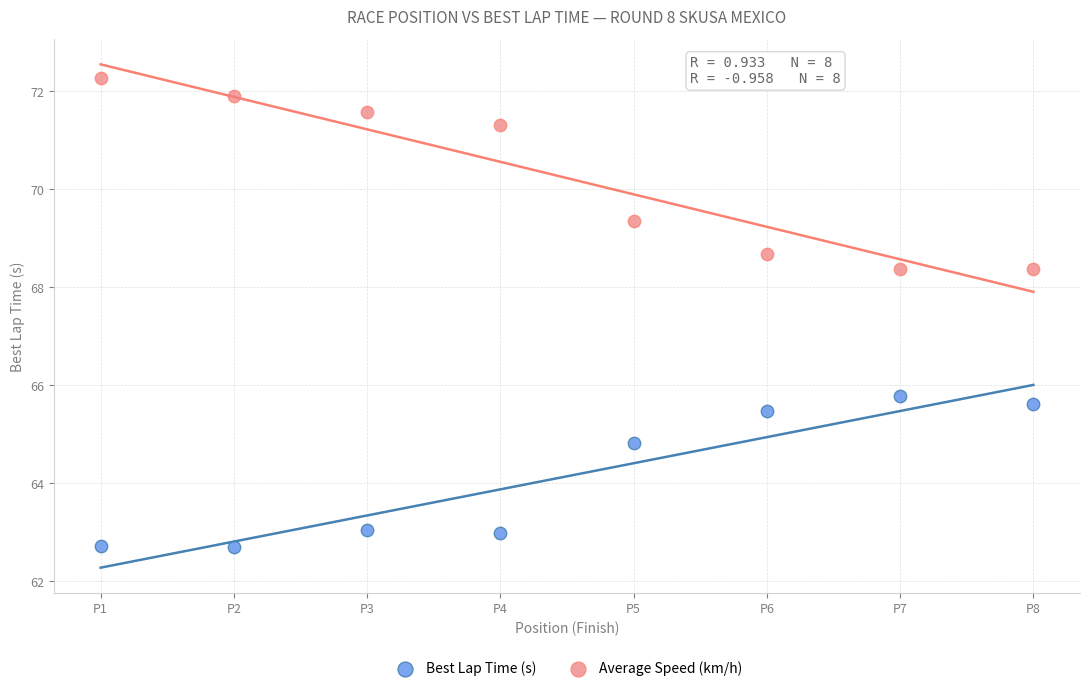

In the Best Lap Time (s) series, what Y value is closest to 64?

64.8